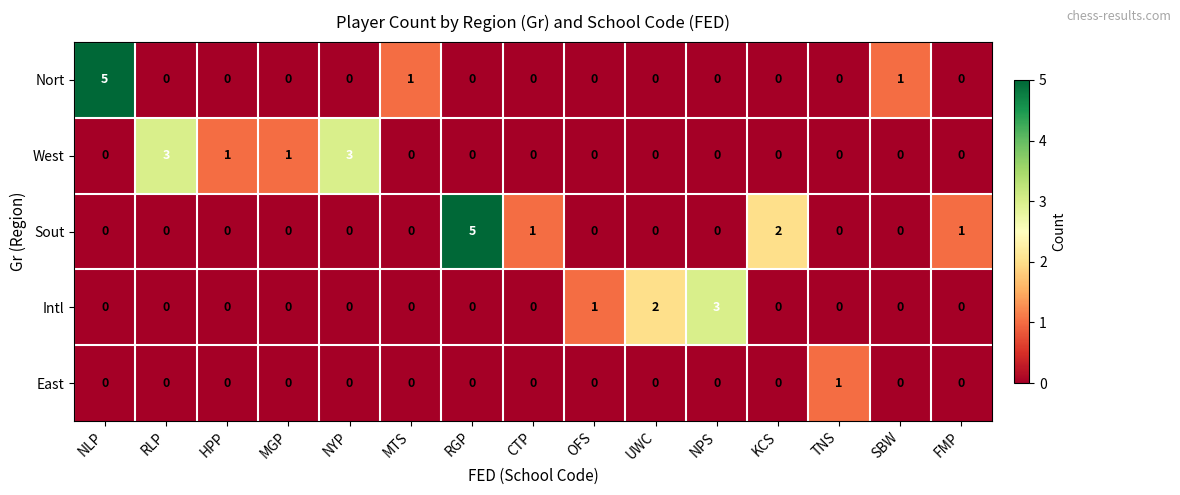

What is the maximum value shown in the chart?

5